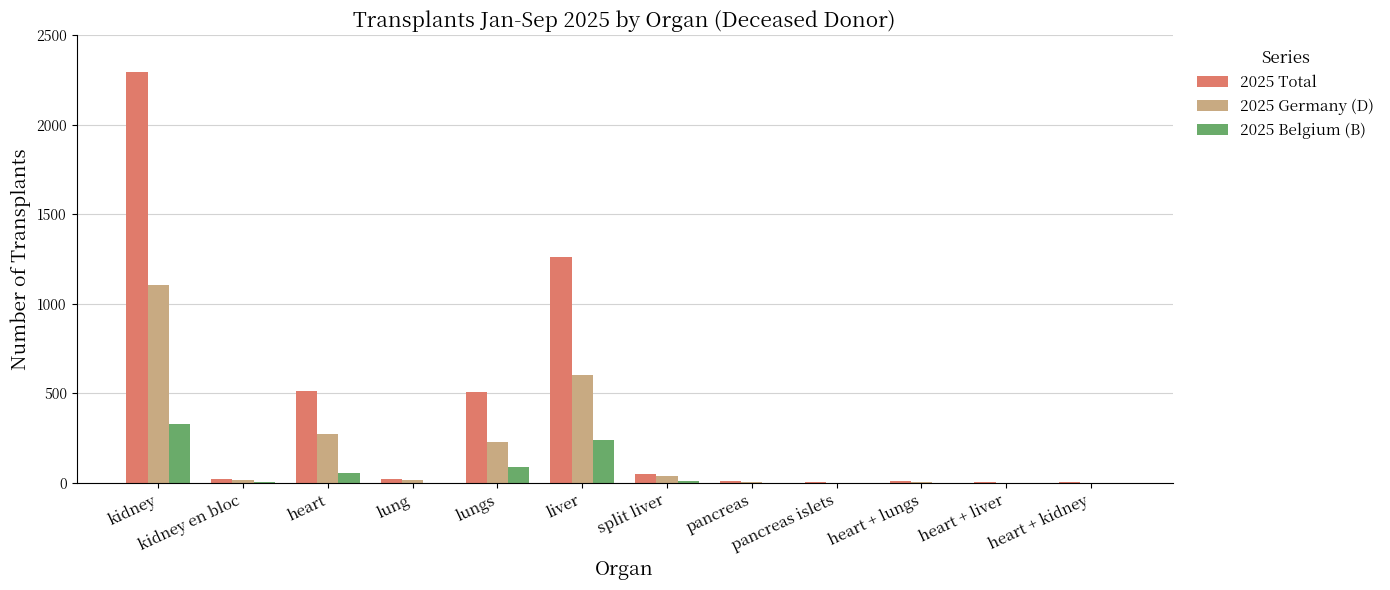

The 2025 Germany (D) series shows 391 at kidney. True or false?

False